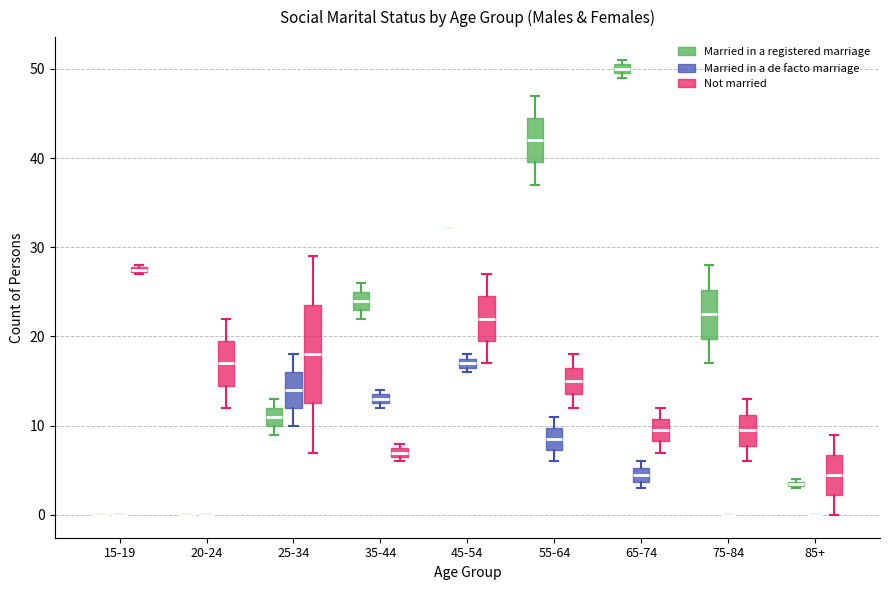

Comparing the boxes themselves (not the whiskers), which one is the tallest?

25-34 (Not married)